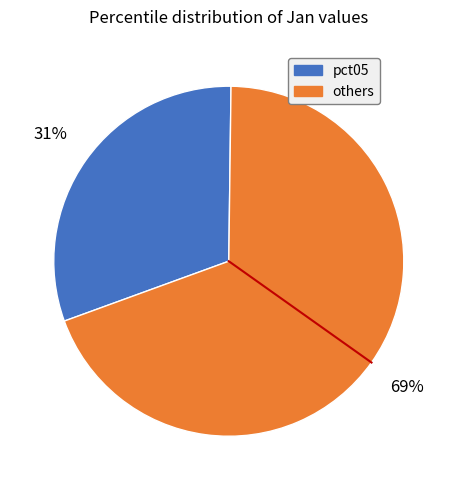

To the nearest percent, what is the difference between the largest and smallest slice percentages?

38%